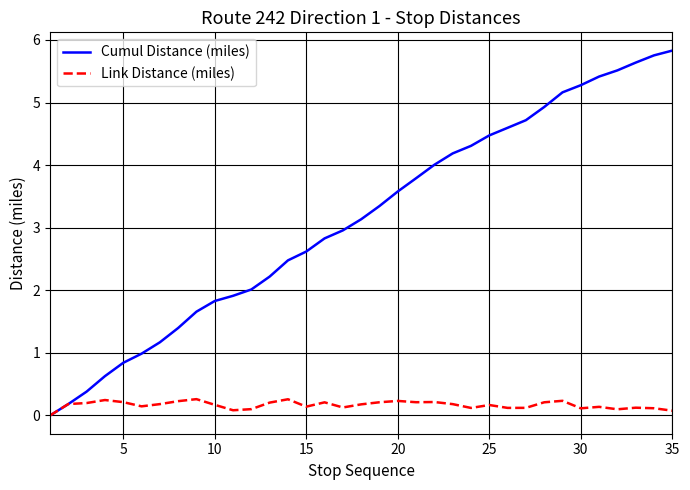

Which series has the widest spread of values?

Cumul Distance (miles)